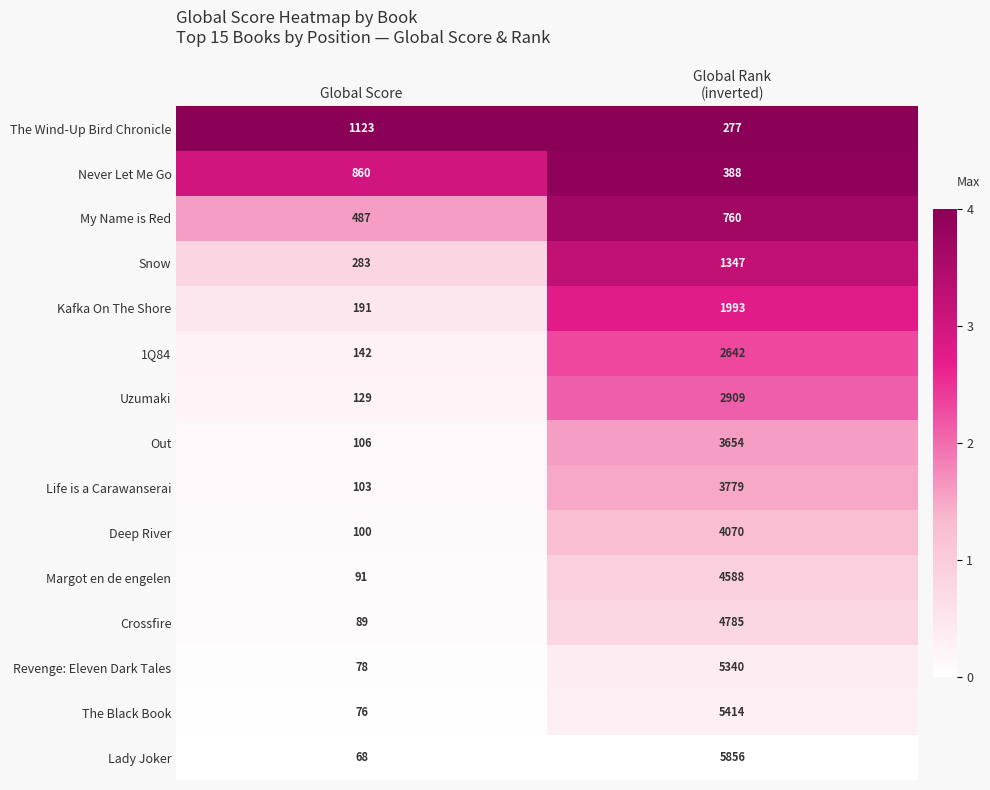

What is the average value of the Never Let Me Go series?

624